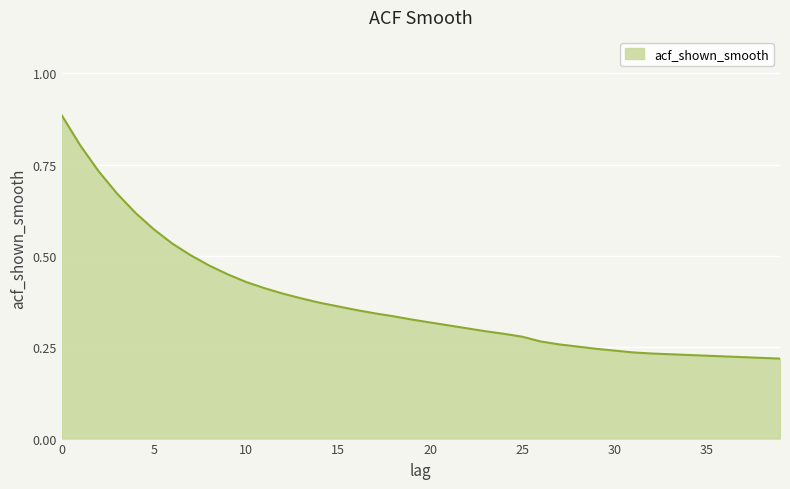

Does the chart have visible grid lines?

Yes